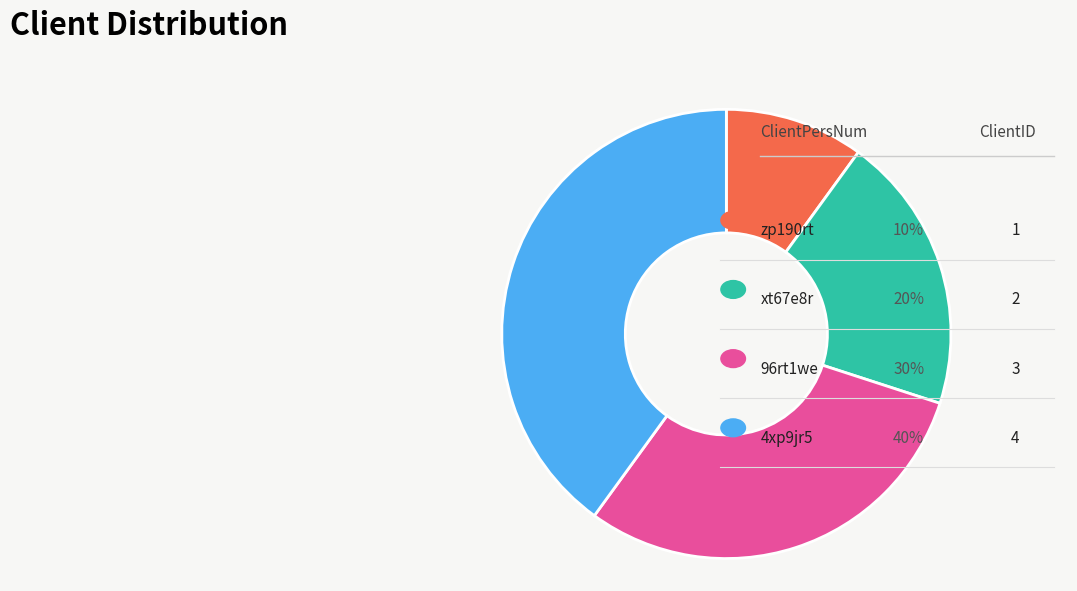

To the nearest percent, what is the combined percentage of zp190rt and 4xp9jr5?

50%